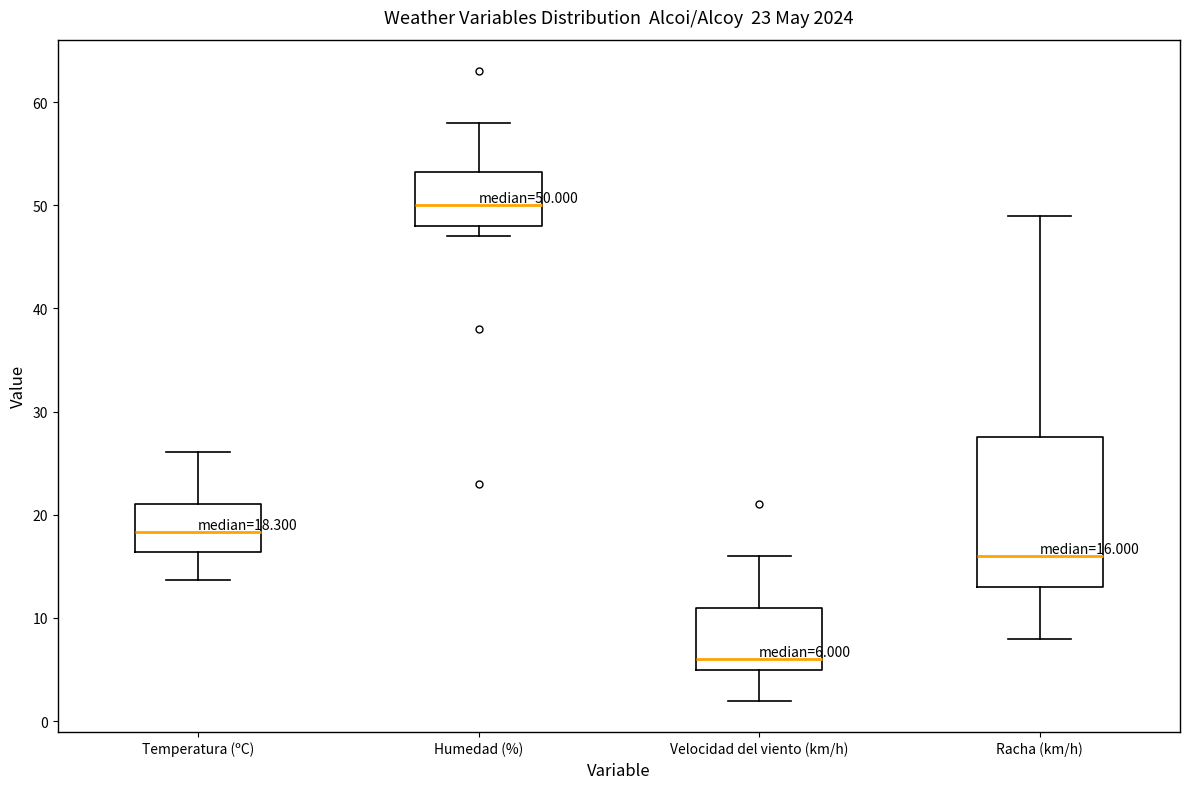

Which box's median line is the lowest?

Velocidad del viento (km/h)